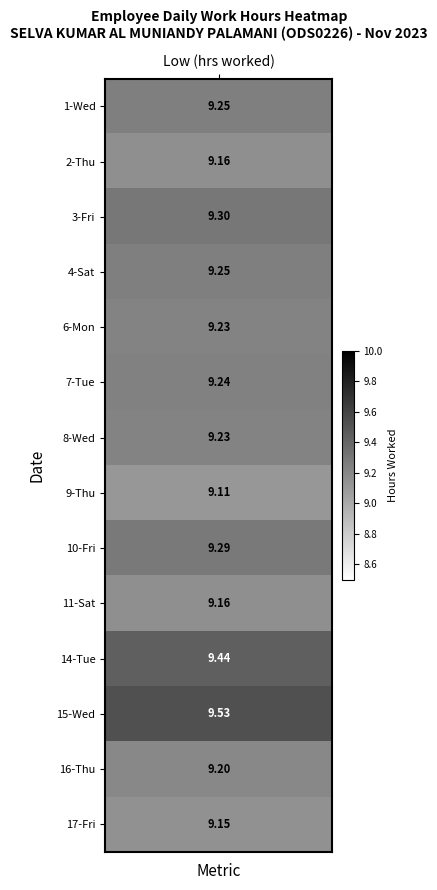

Is it true that 17 equals 5.0 at 12?

False